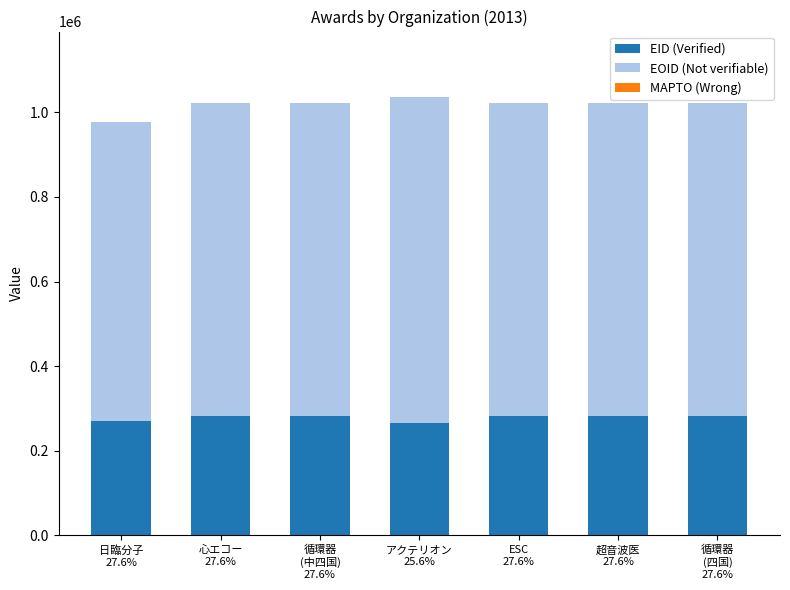

What is the minimum value for EID (Verified)?

264963